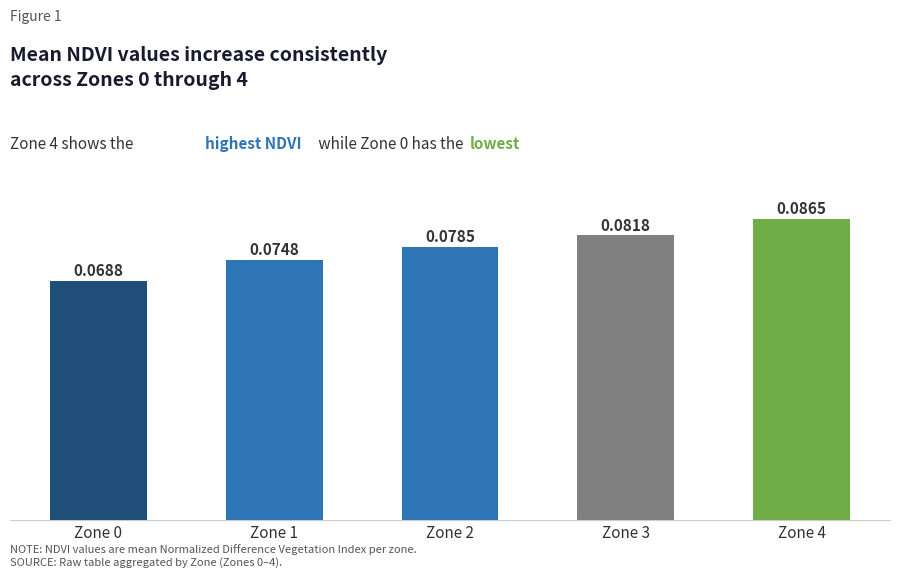

Rank the categories by value from lowest to highest.

Zone 0, Zone 1, Zone 2, Zone 3, Zone 4